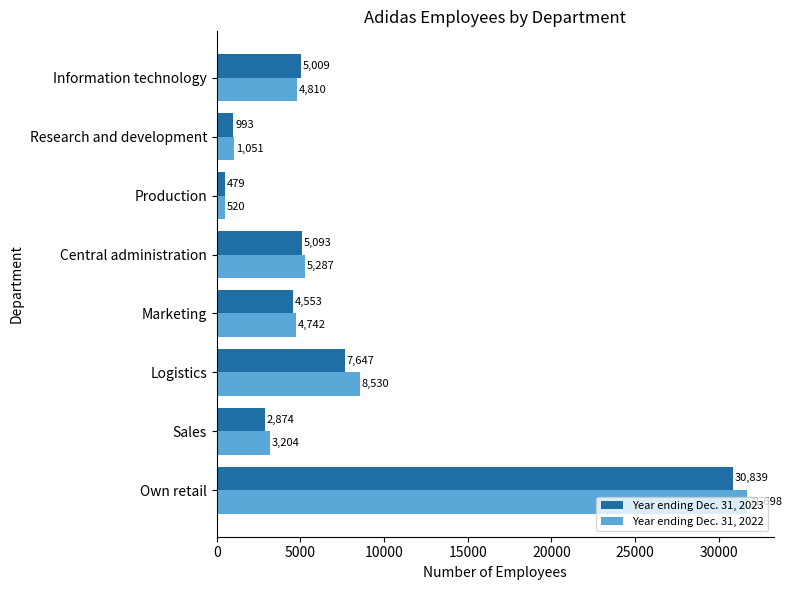

What is the sum of all Year ending Dec. 31, 2022 values?

59842